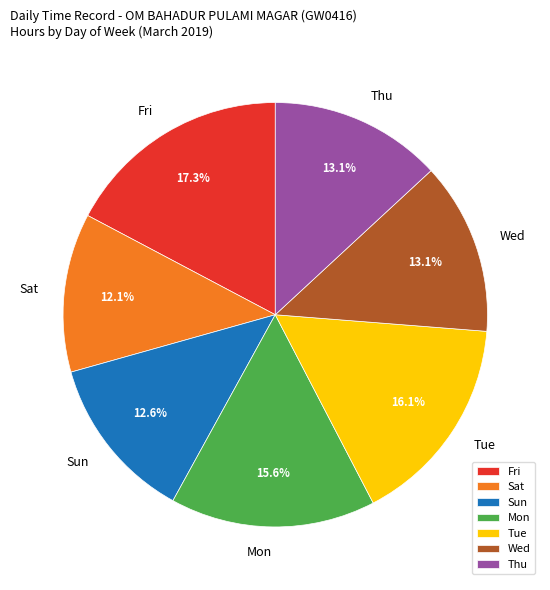

To the nearest percent, what is the combined percentage of Fri and Sun?

30%